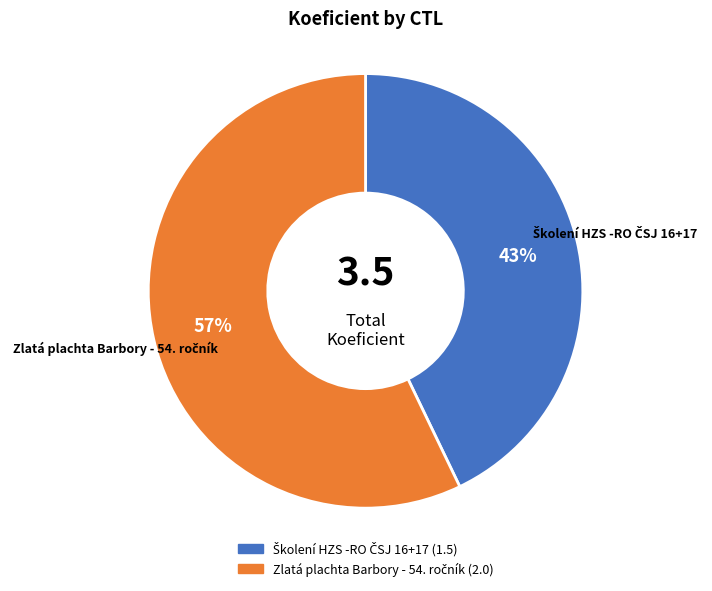

To the nearest percent, what is the difference between the largest and smallest slice percentages?

14%